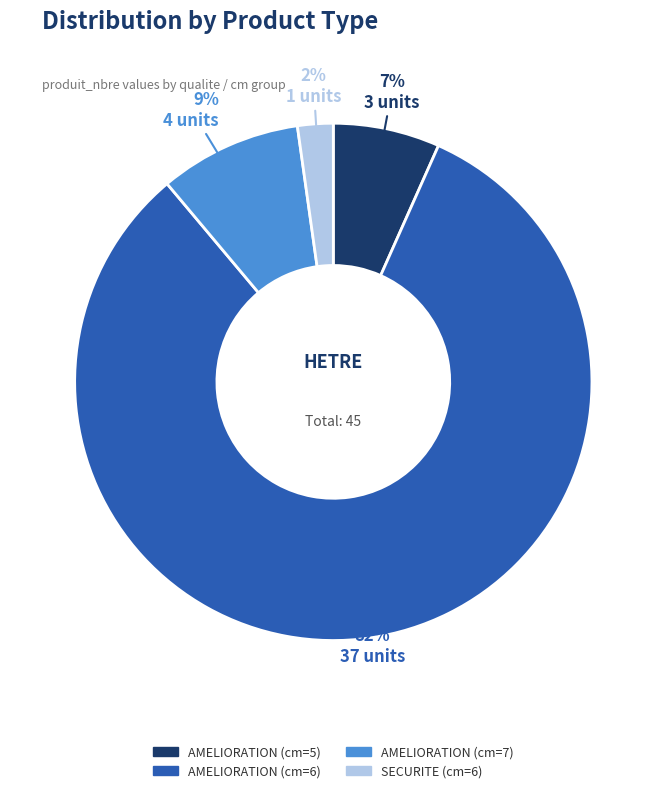

True or false: SECURITE (cm=6) accounts for 2% of the total.

True